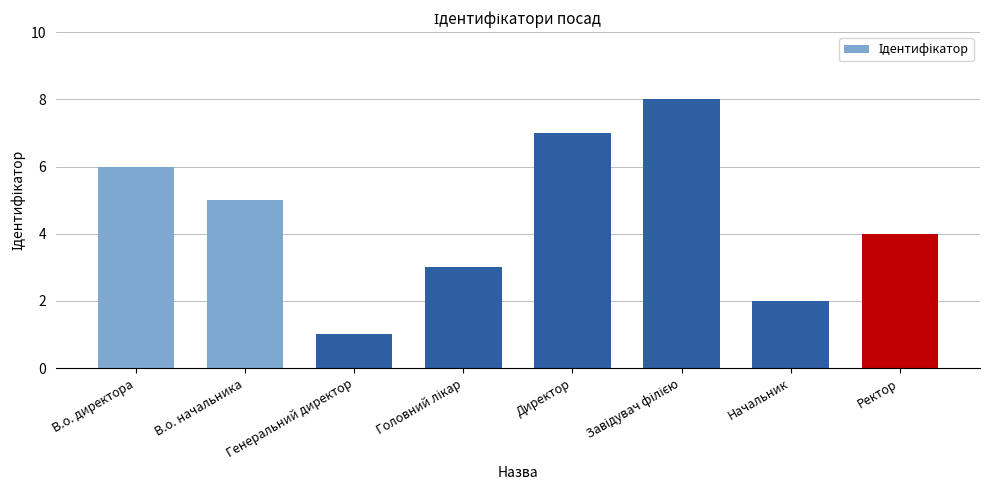

At which category does the chart reach its minimum across all series?

Генеральний директор